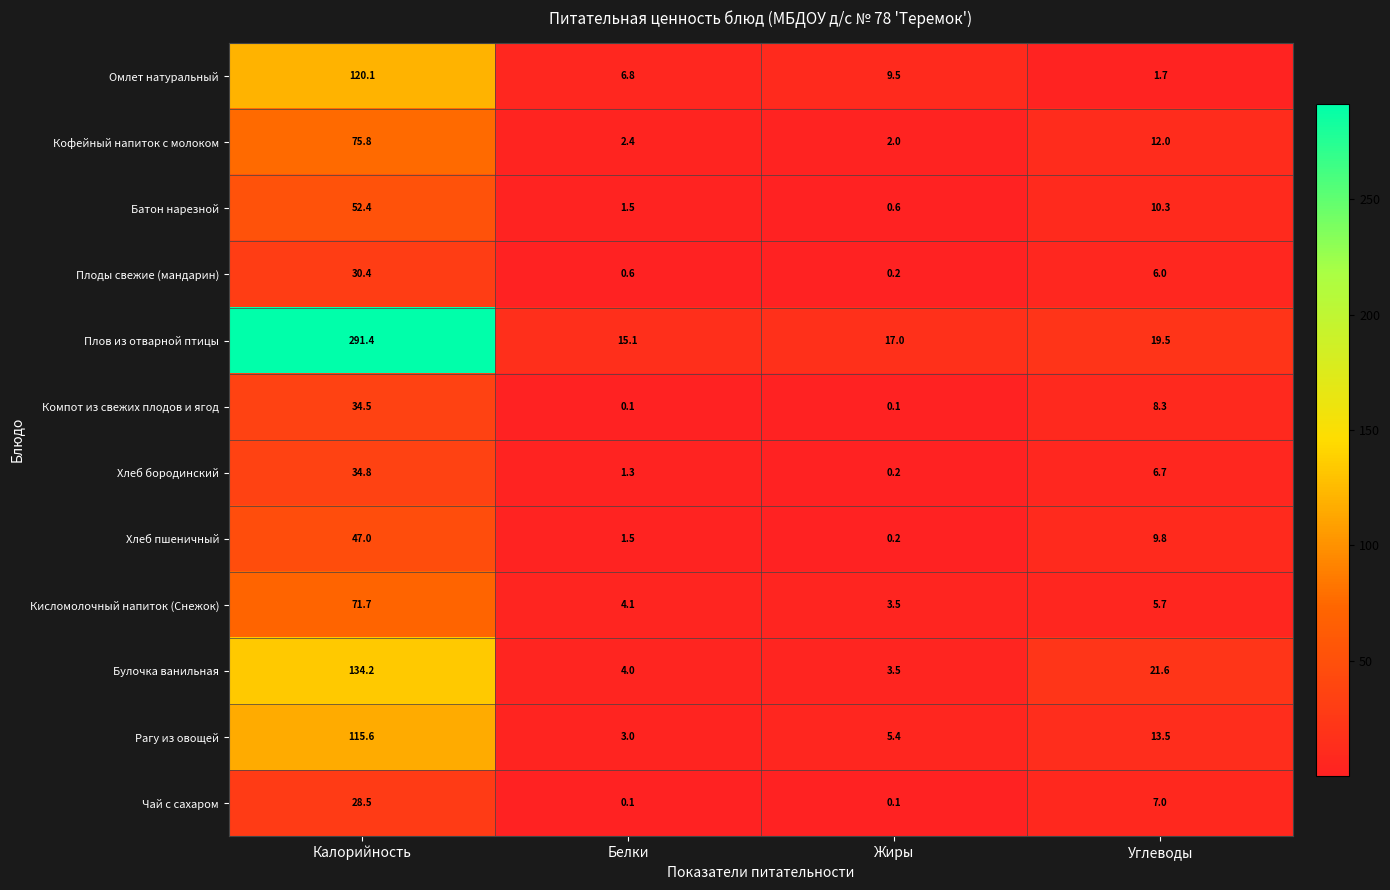

Rank the series at Калорийность from highest to lowest value.

Плов из отварной птицы, Булочка ванильная, Омлет натуральный, Рагу из овощей, Кофейный напиток с молоком, Кисломолочный напиток (Снежок), Батон нарезной, Хлеб пшеничный, Хлеб бородинский, Компот из свежих плодов и ягод, Плоды свежие (мандарин), Чай с сахаром